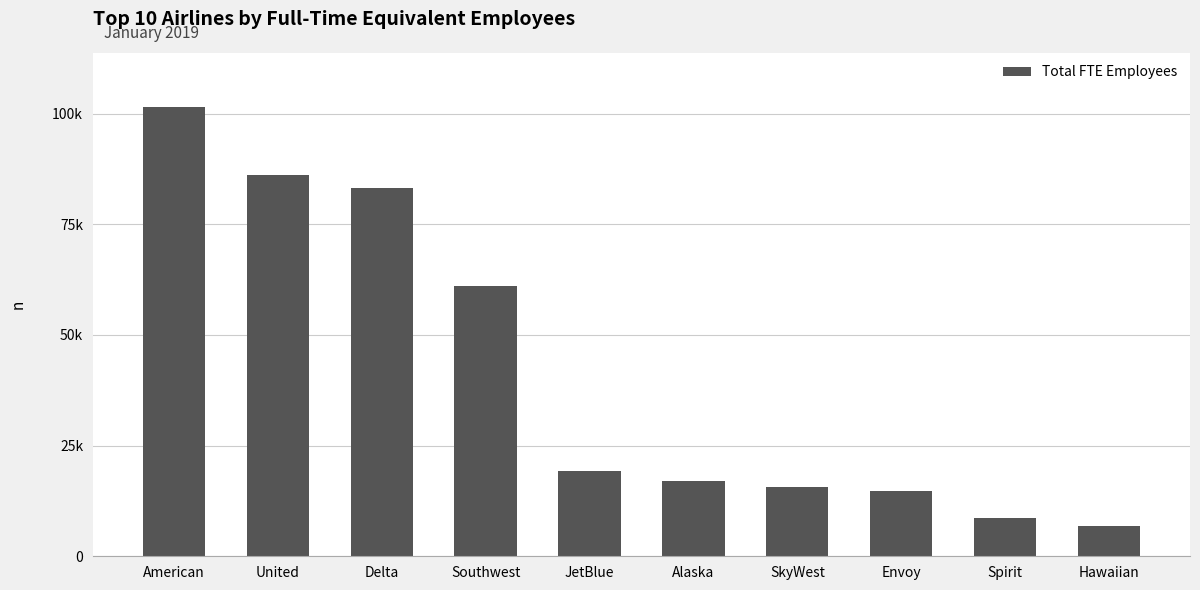

What is the sum of all values?

413713